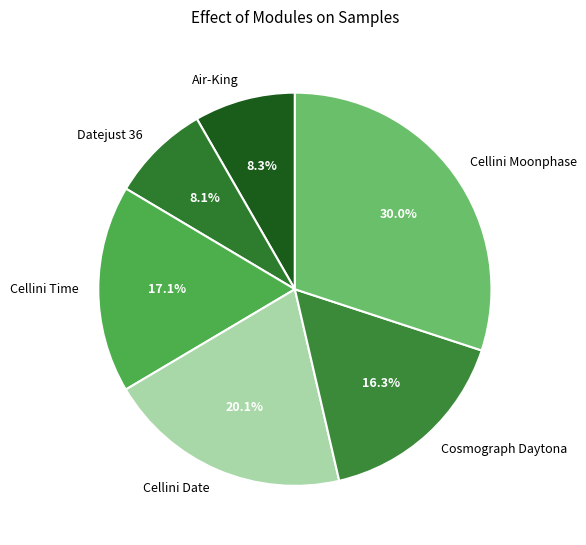

Approximately how many times larger is the value at Cosmograph Daytona compared to Datejust 36?

2.0